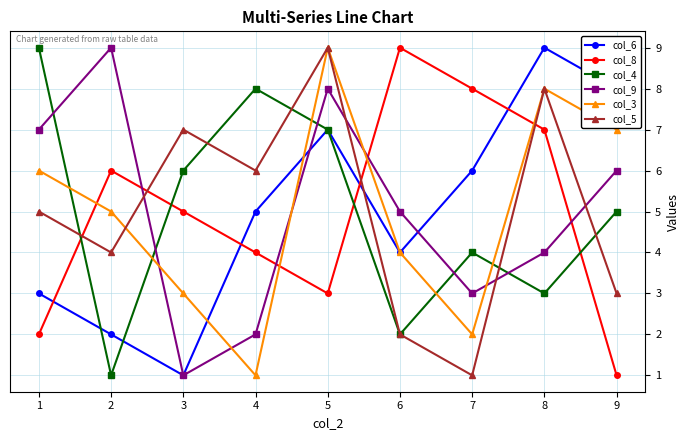

True or false: col_8 has more than 1 points higher than both neighbors.

True